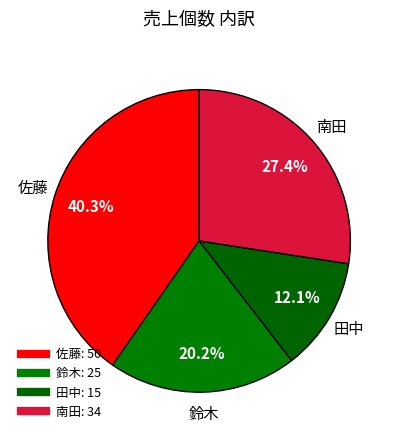

The 鈴木 slice represents 20% of the pie. True or false?

True